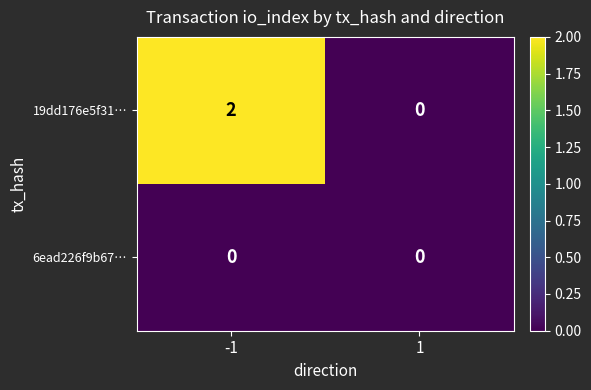

Which series has the largest total across all categories?

19dd176e5f31…